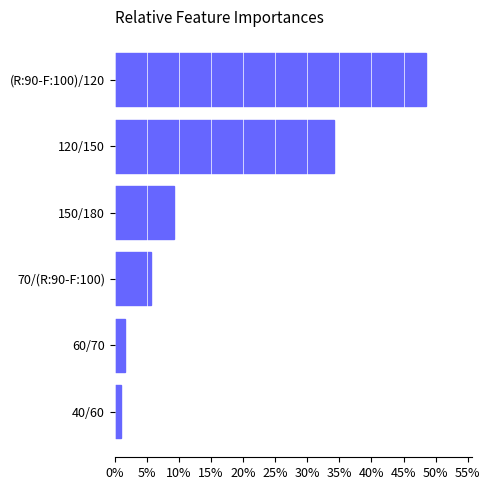

At which category does the chart reach its peak across all series?

(R:90-F:100)/120